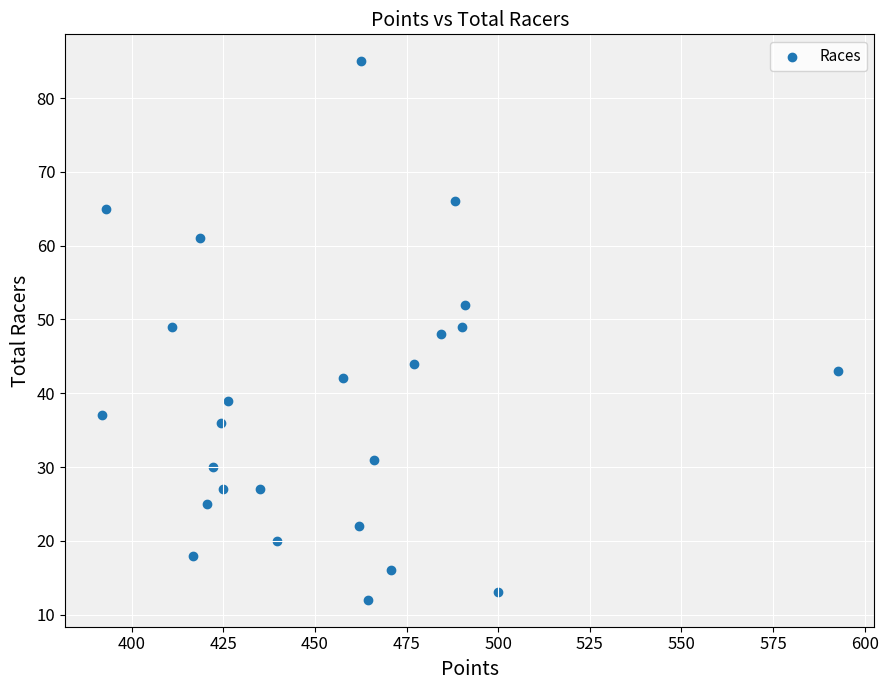

How many points are shown in the scatter plot?

25